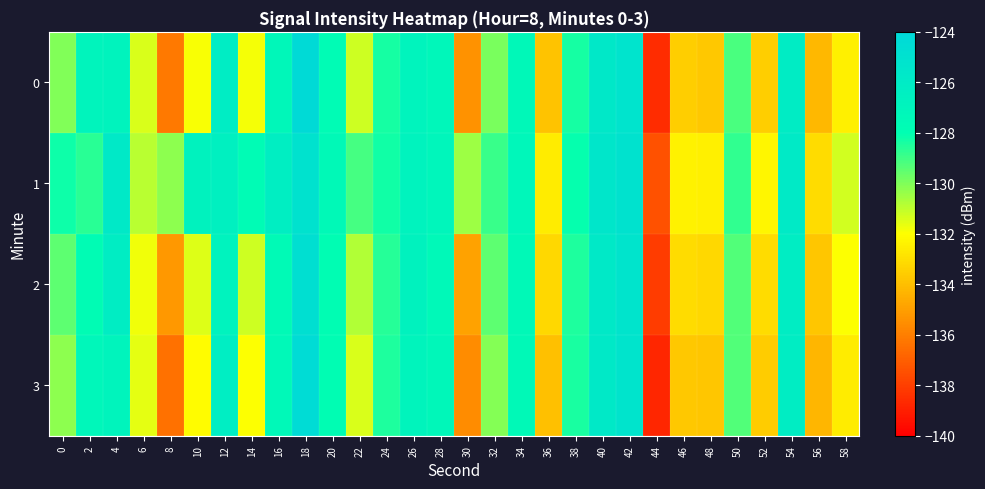

At which category does the chart reach its peak across all series?

18